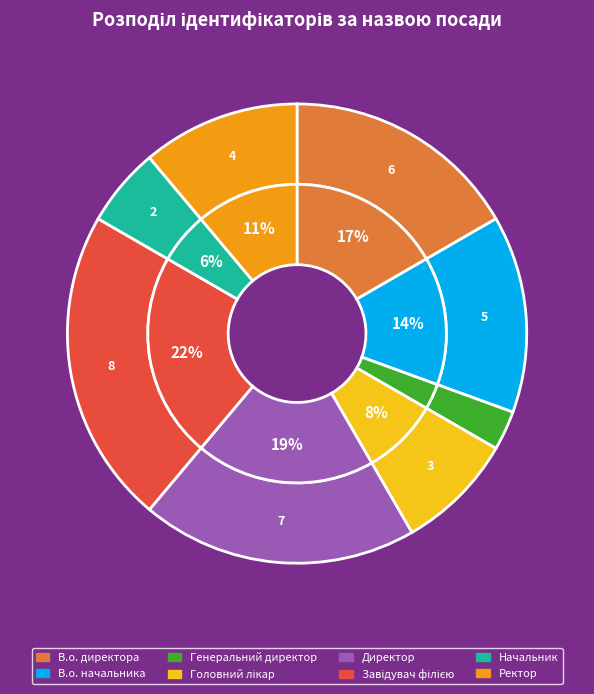

Does В.о. начальника account for over 50% of the chart?

No